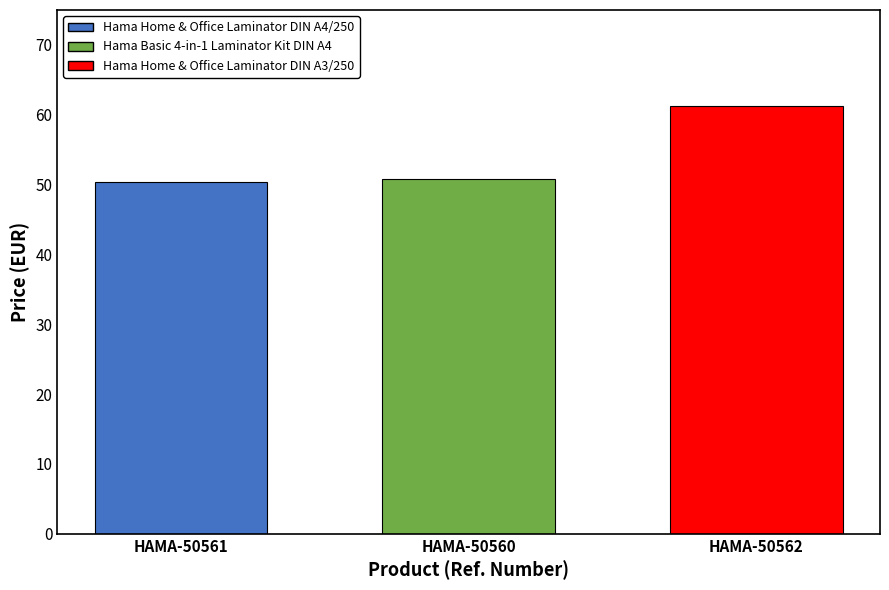

How many data points does each series have?

1